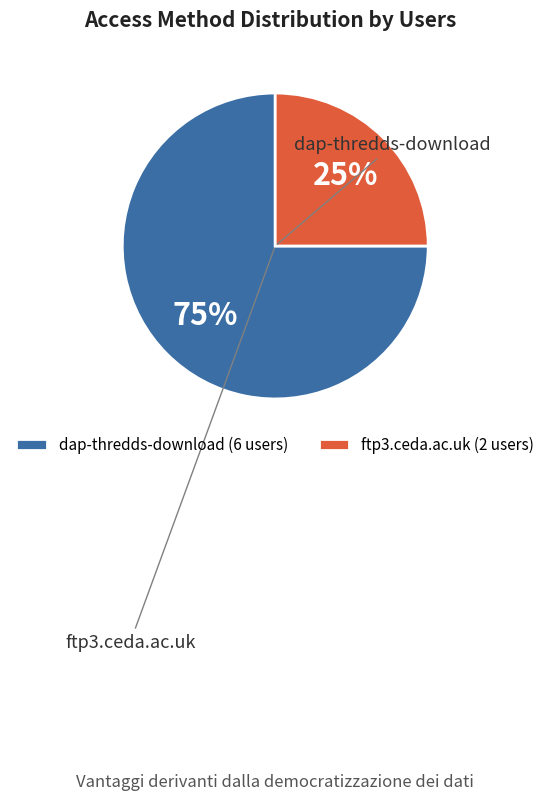

Which slice represents more than half of the pie?

dap-thredds-download